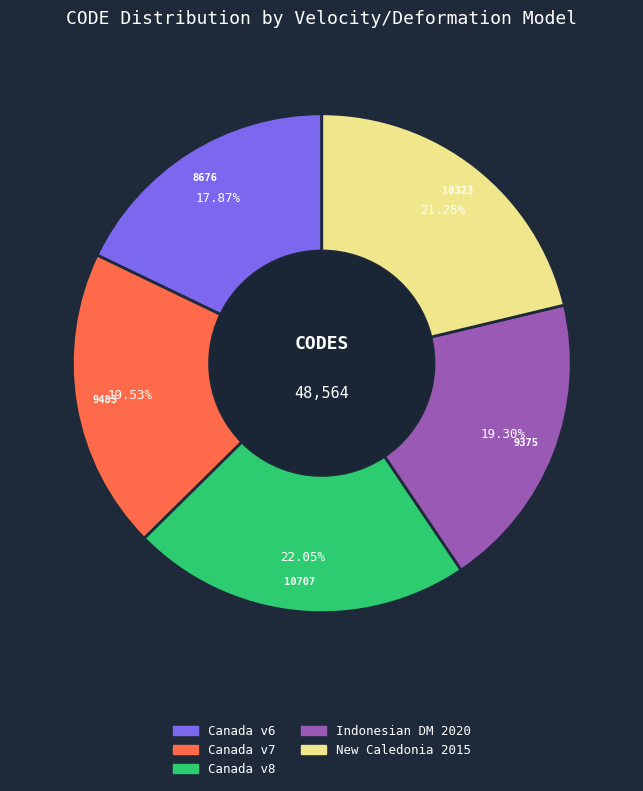

What is the ratio of the value at Canada v7 to the value at Canada v6?

1.1